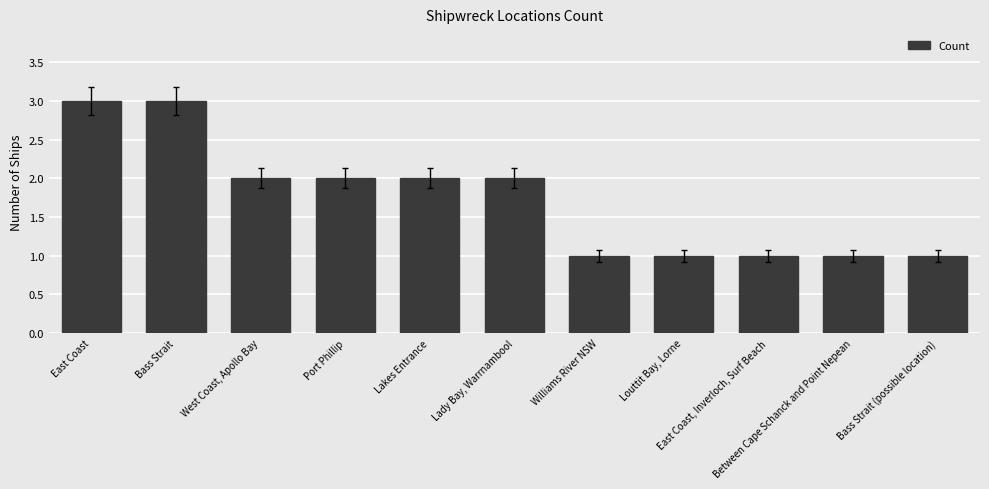

The value at West Coast, Apollo Bay is 1. True or false?

False